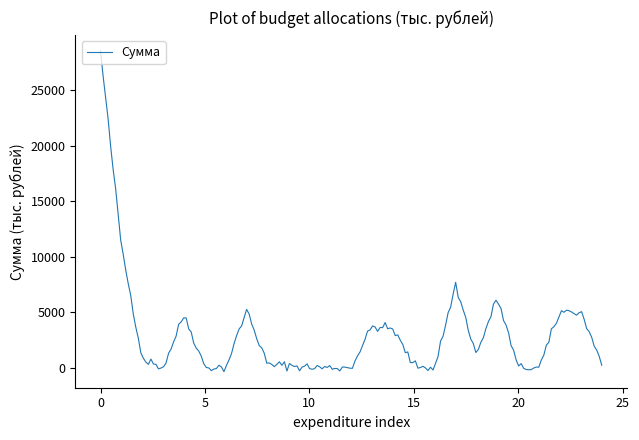

What is the greatest value displayed?

28525.4